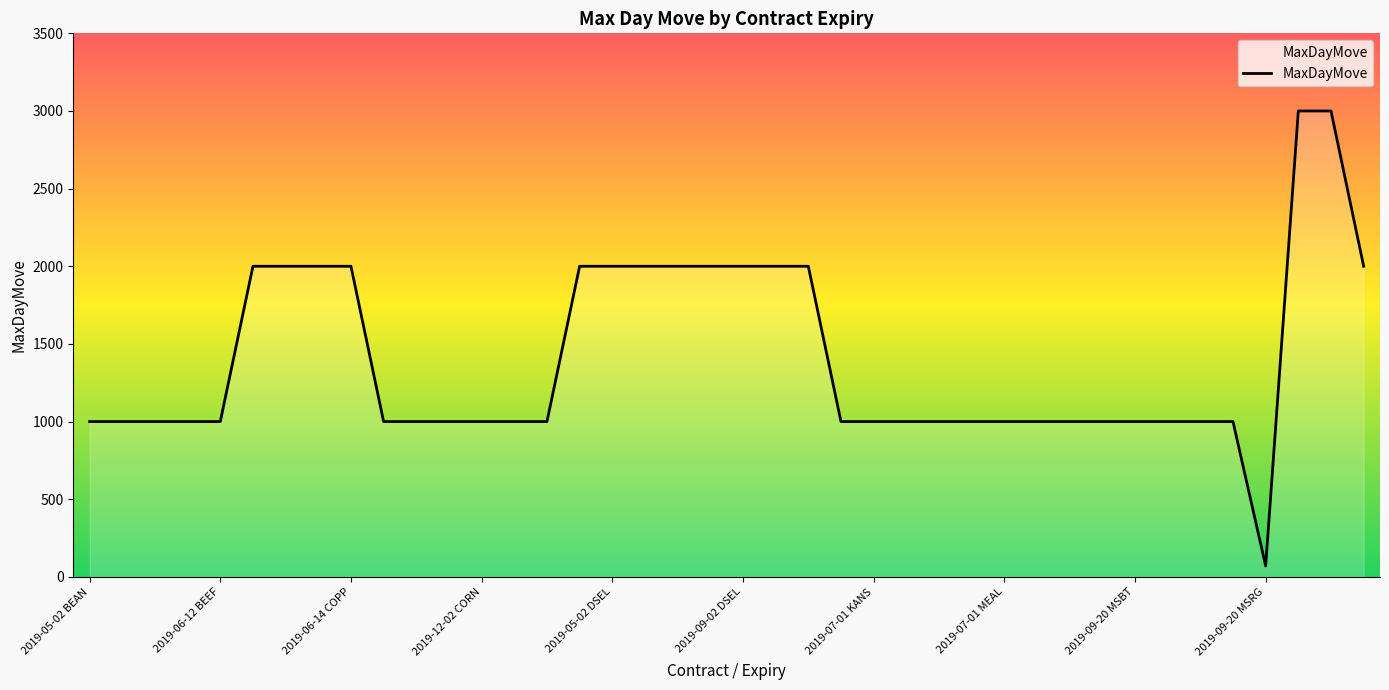

Count the values in the range 1000 to 2000.

37